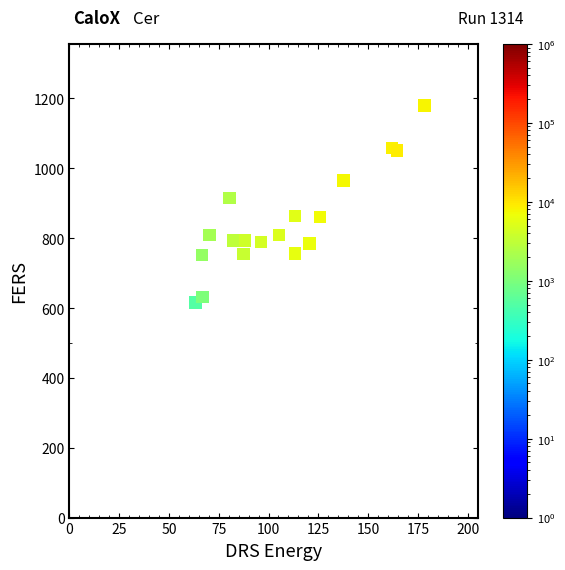

What Y value in the scatter plot is closest to 897?

915.5